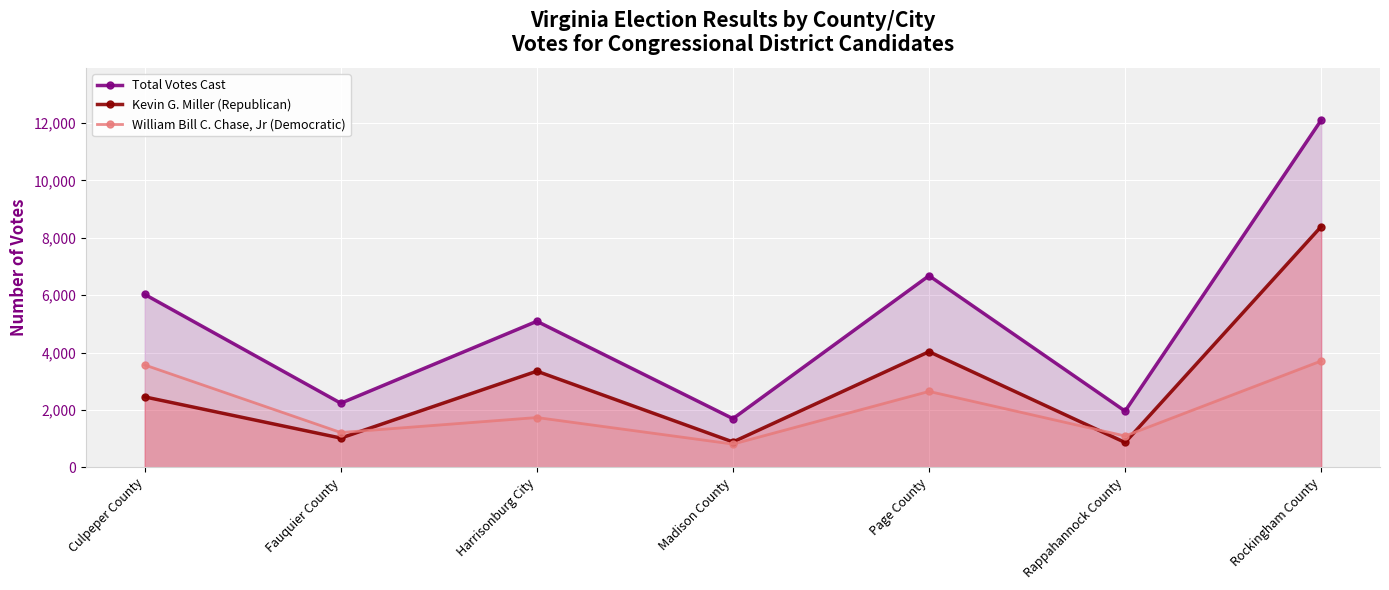

Reading right to left, what are all the values shown in this chart?

Total Votes Cast: 12101	1962	6681	1699	5092	2237	6028
Kevin G. Miller (Republican): 8392	868	4033	886	3353	1022	2457
William Bill C. Chase, Jr (Democratic): 3709	1094	2648	813	1738	1215	3570